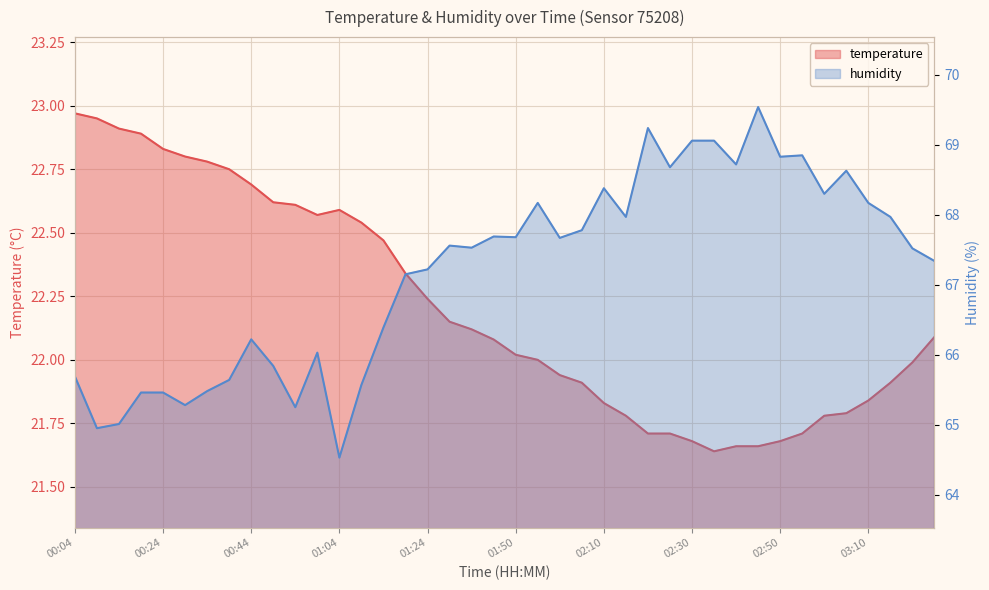

What is the average value of the humidity series?

67.2